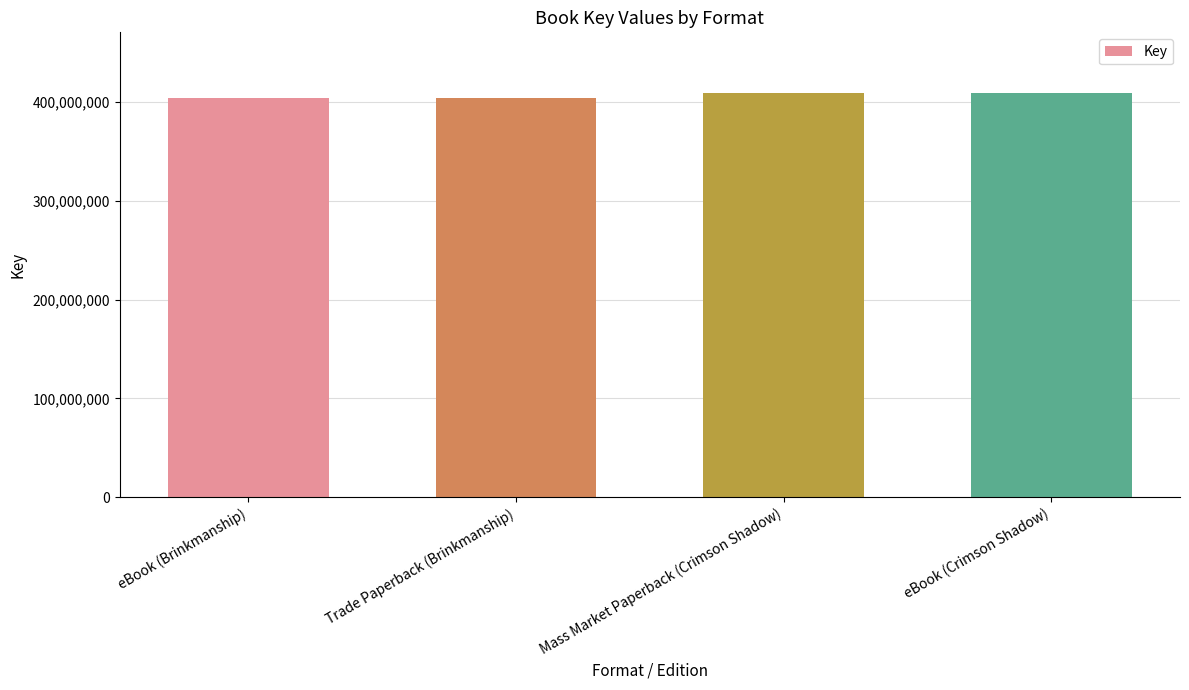

What is the label of the 2nd bar from the left?

Trade Paperback (Brinkmanship)